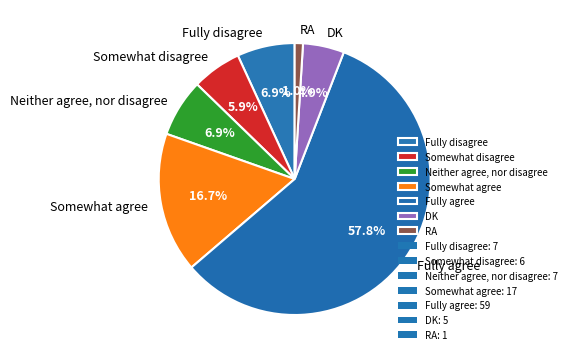

Does any single category account for the majority?

Yes